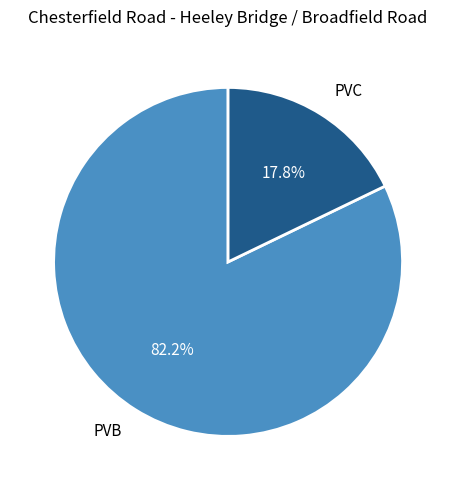

What percentage do PVB and PVC together represent?

100.0%